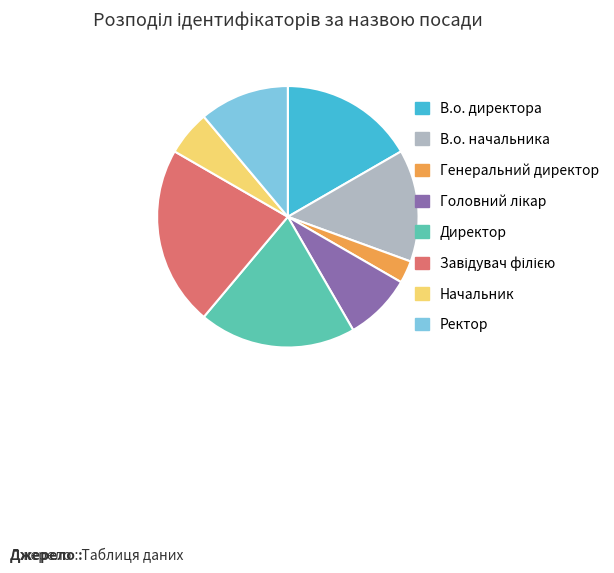

Which category has the smallest portion of the pie?

Генеральний директор